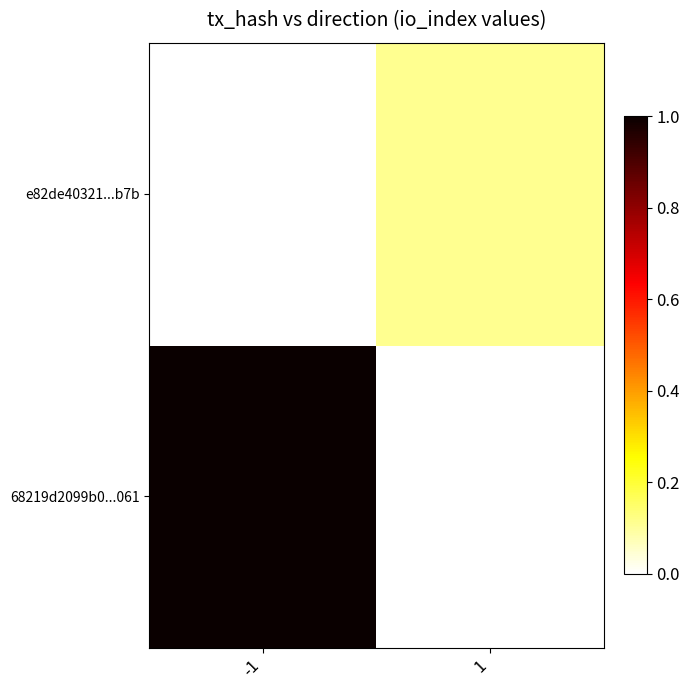

Is it true that e82de40321...b7b equals 0.1 at 1?

True